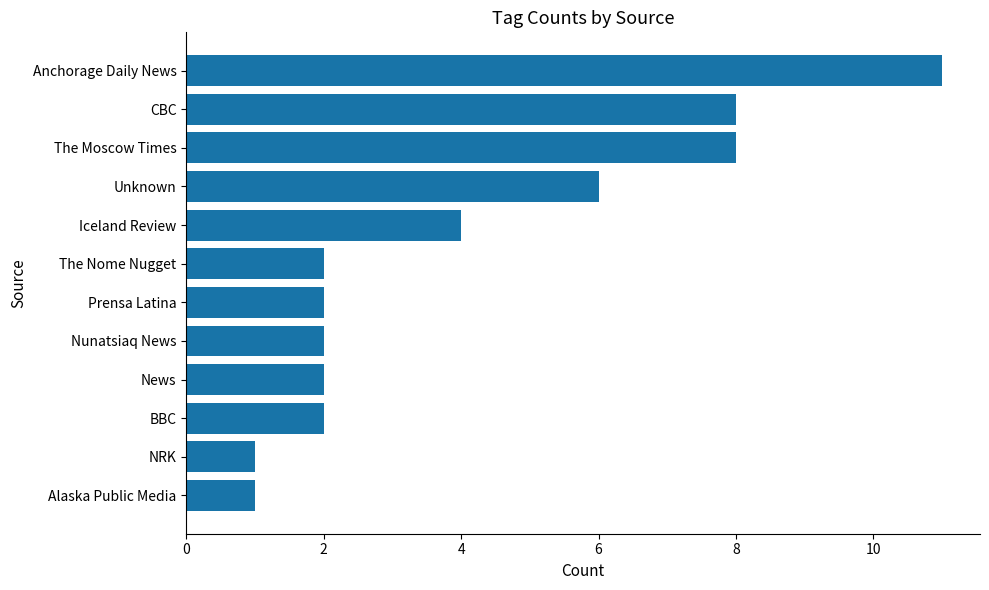

Which label corresponds to the largest value in the chart?

Anchorage Daily News